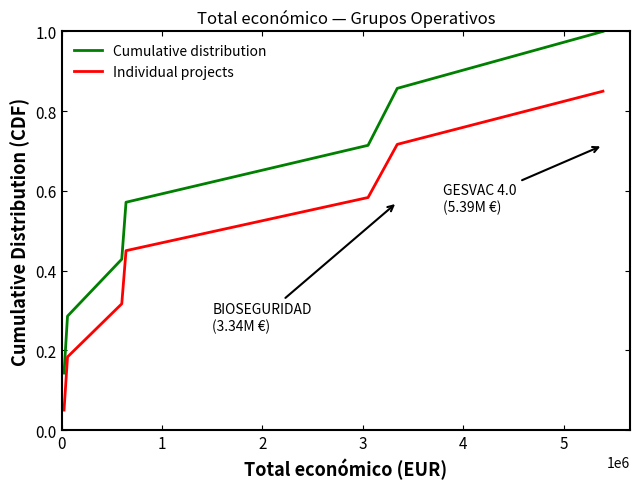

Rank the series by their average value, from lowest to highest.

Individual projects, Cumulative distribution